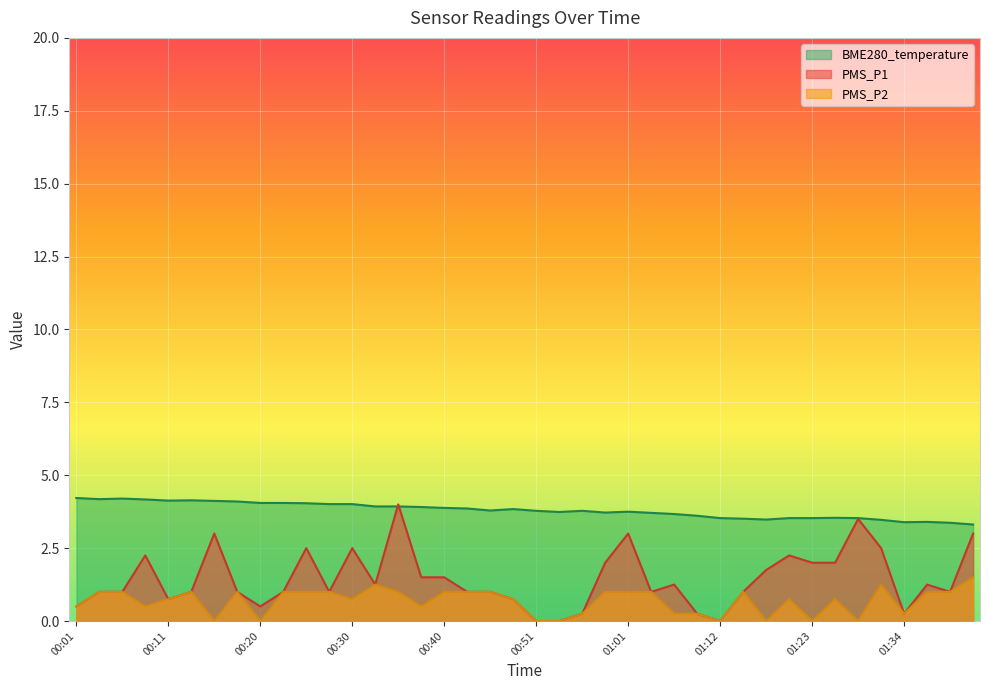

True or false: PMS_P2 has a value of 1.0 at 00:18.

True